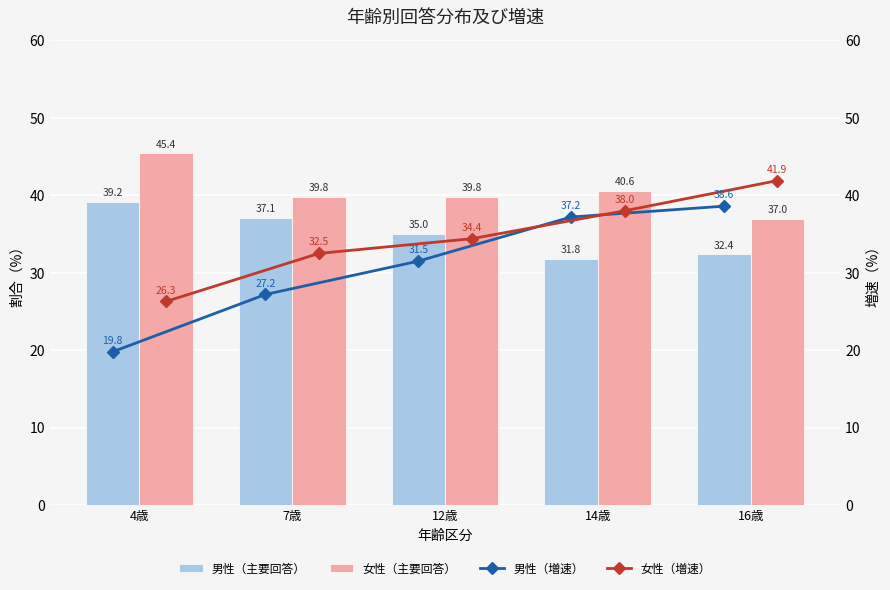

What value does the 女性（主要回答） series have at 12歳?

39.8